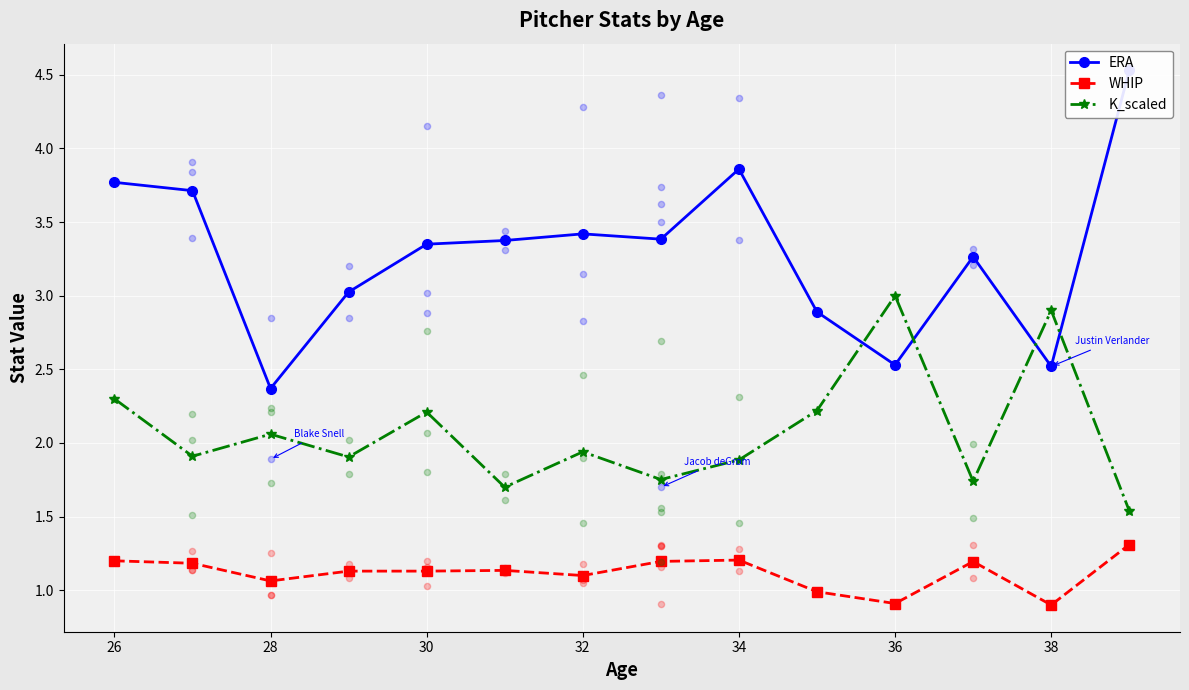

What is the highest value of the K_scaled series?

3.0